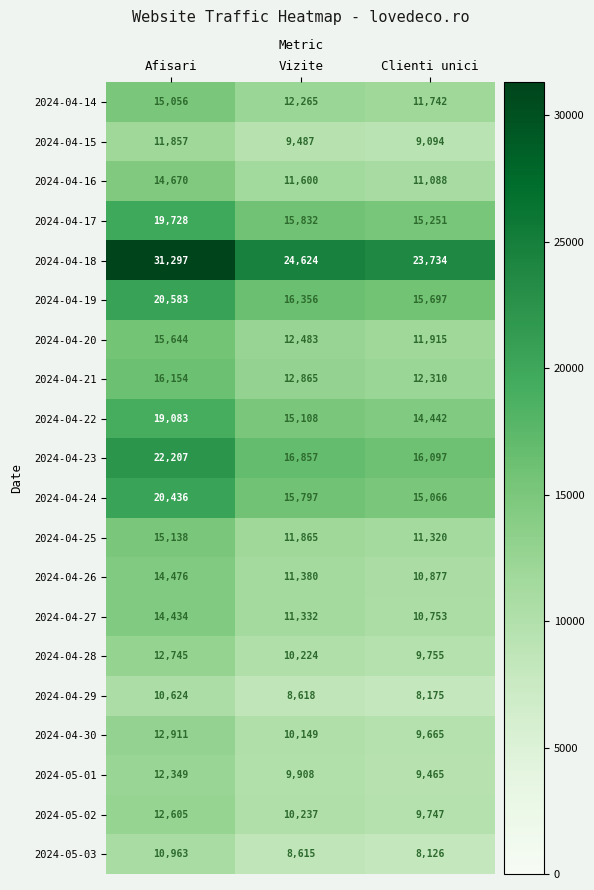

At how many categories does at least one series exceed 21660?

3